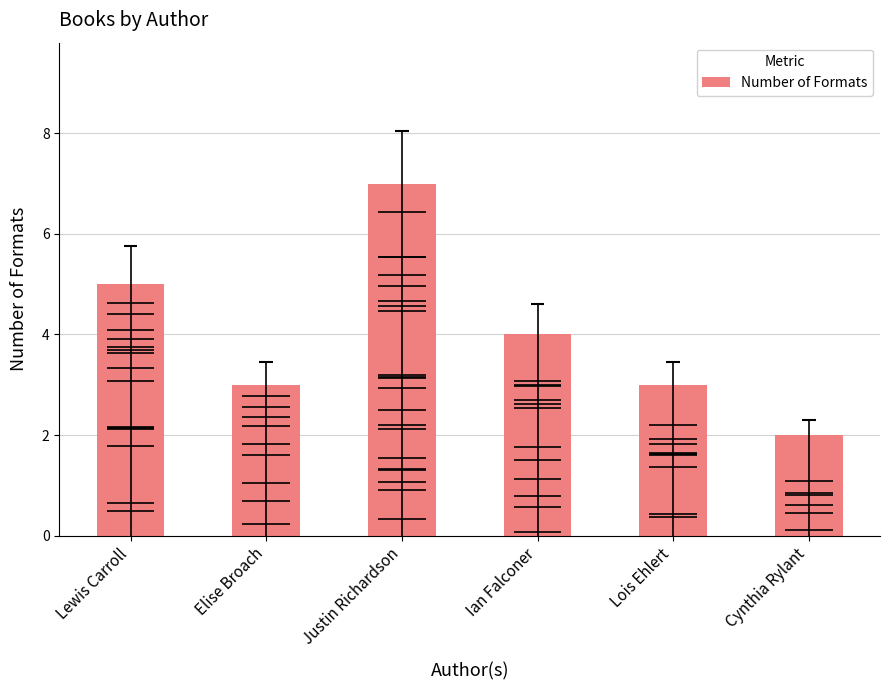

What is the change in value from Ian Falconer to Lois Ehlert?

-1